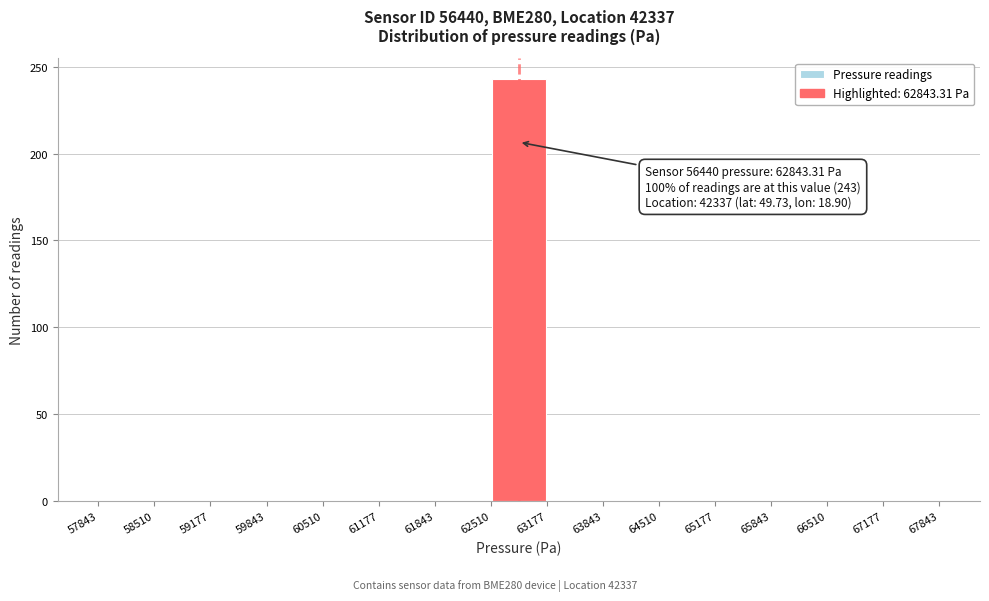

Which range on the x-axis has the tallest bar?

62510 to 63177